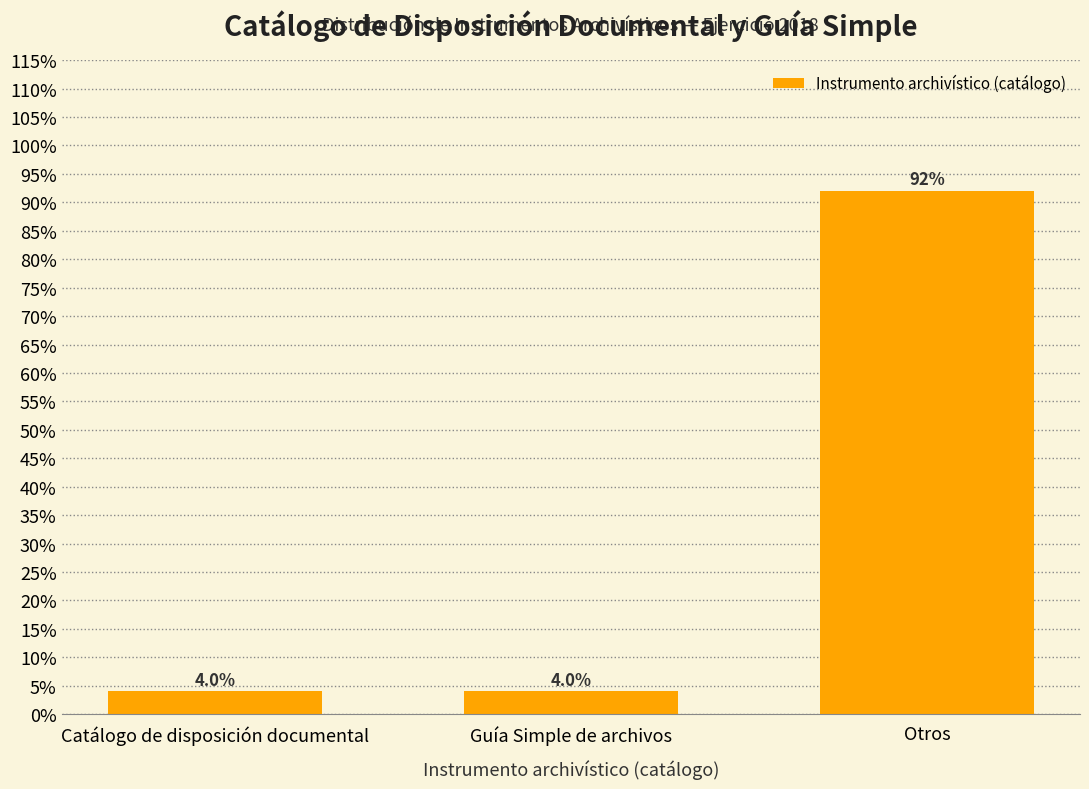

Are the bars horizontal?

No